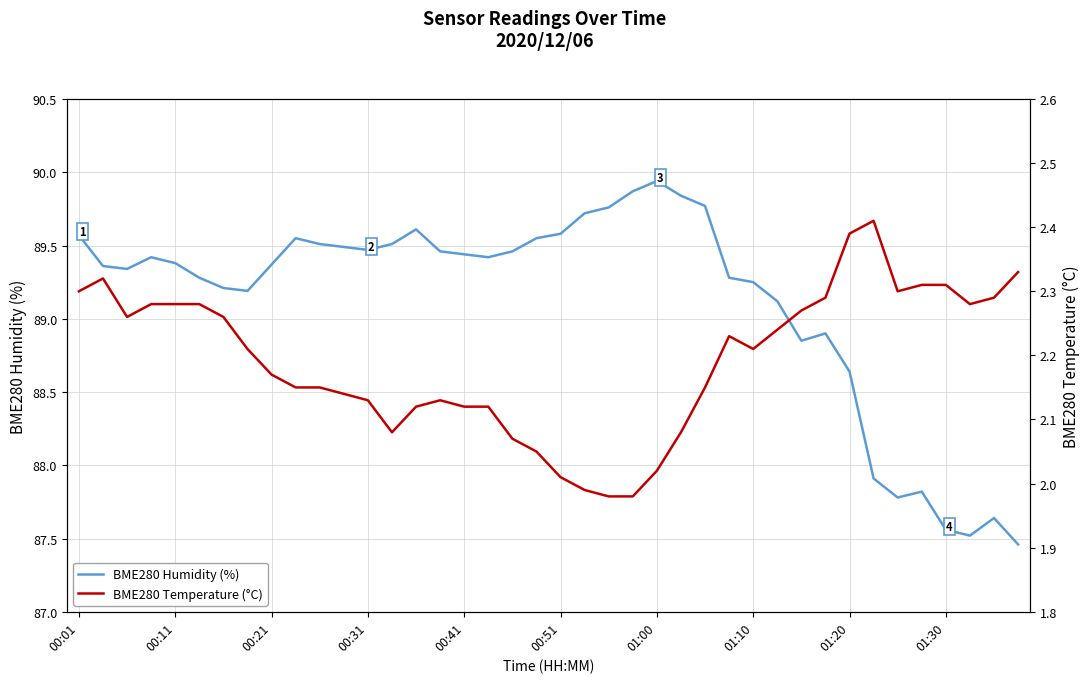

True or false: BME280 Humidity (%) has a value of 89.4 at 00:11.

True